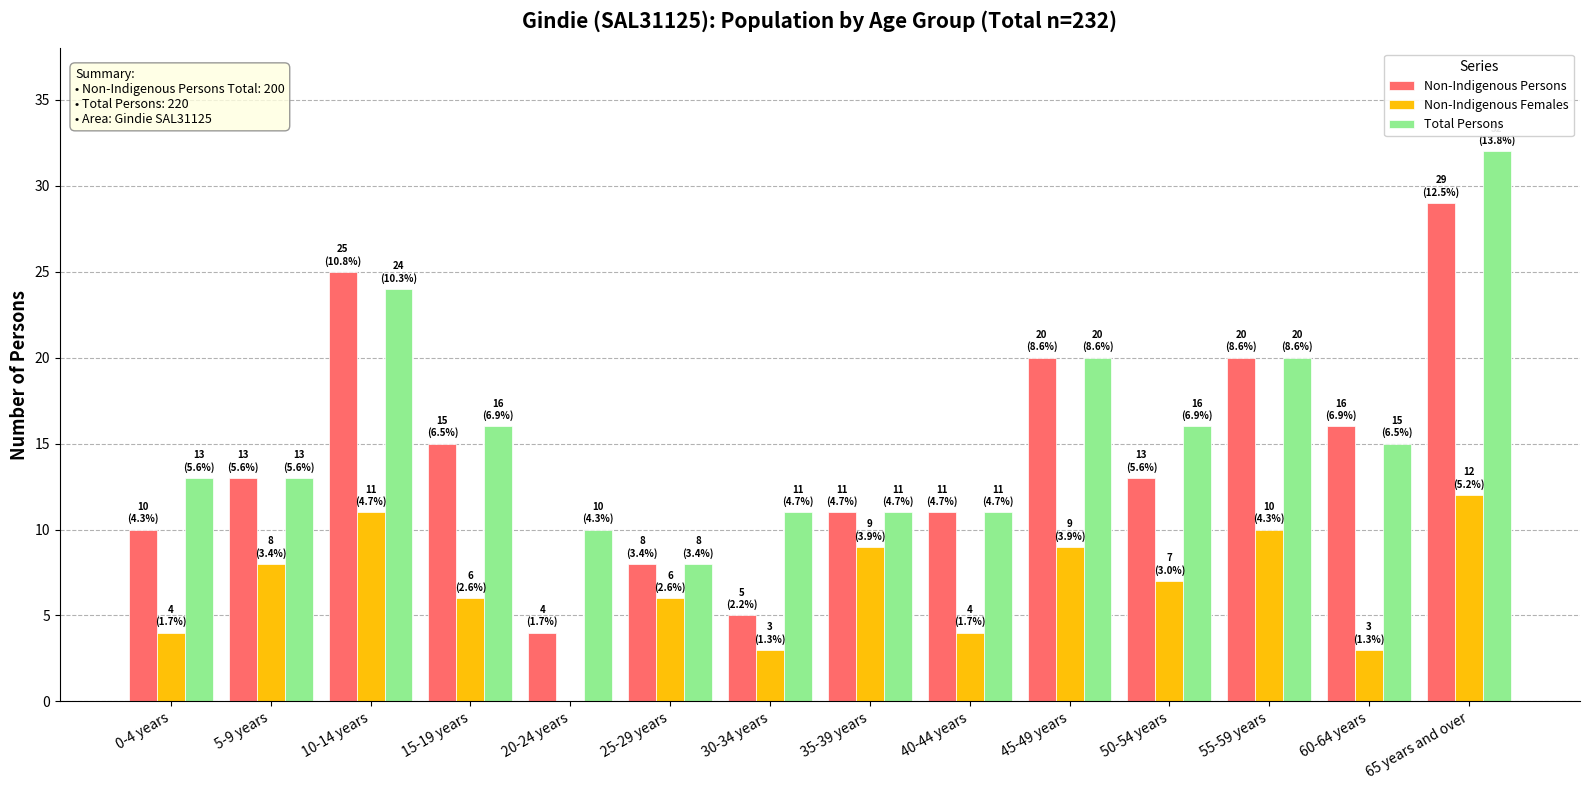

How many groups of bars are there?

14